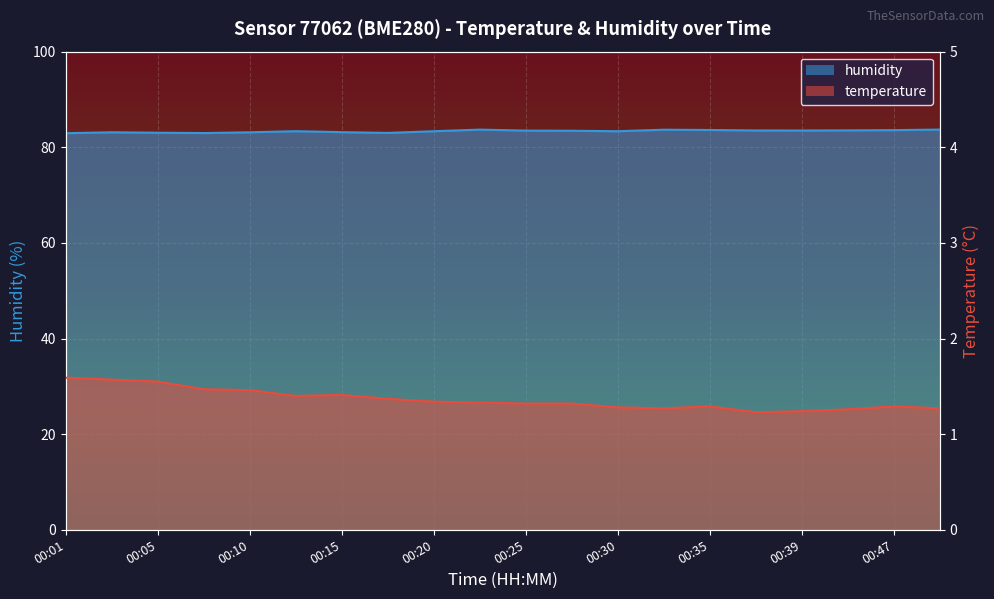

Reading left to right, what are all the values shown in this chart?

temperature: 1.6	1.6	1.6	1.5	1.5	1.4	1.4	1.4	1.3	1.3	1.3	1.3	1.3	1.3	1.3	1.2	1.2	1.3	1.3	1.3
humidity: 82.9	83.1	83.0	83.0	83.1	83.4	83.2	83.0	83.3	83.7	83.5	83.5	83.3	83.7	83.6	83.5	83.5	83.5	83.6	83.7